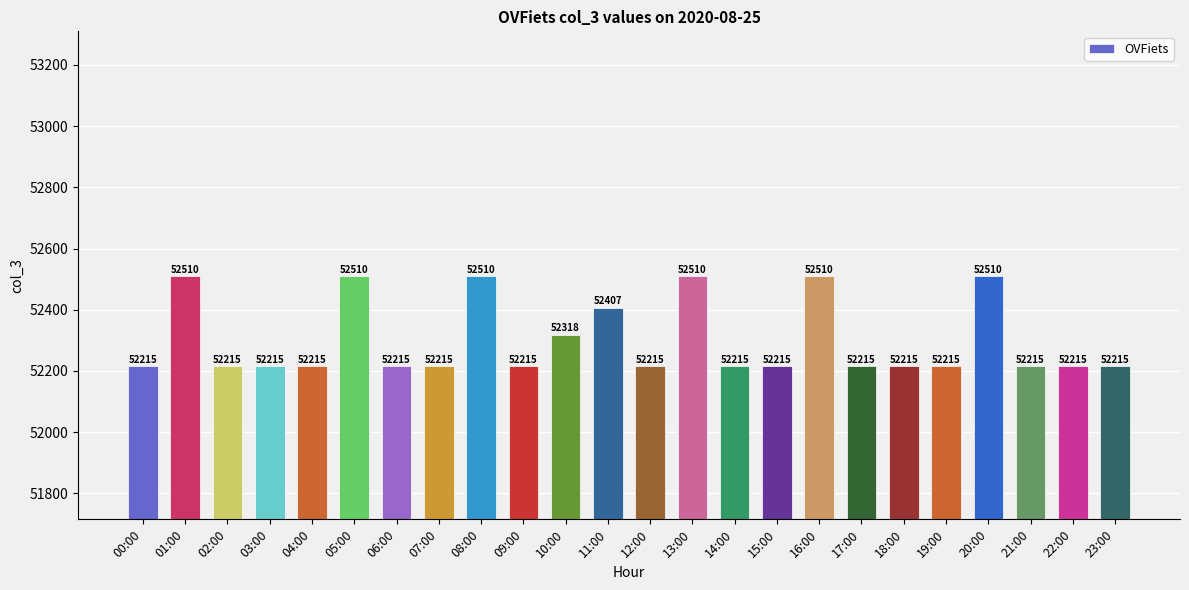

What is the difference between the maximum and minimum values?

295